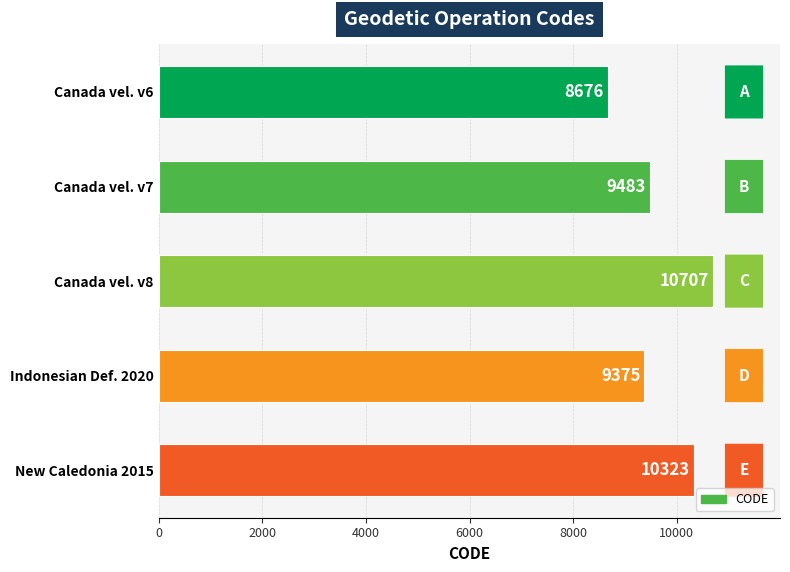

Approximately how many times larger is the value at New Caledonia 2015 compared to Canada vel. v7?

1.1